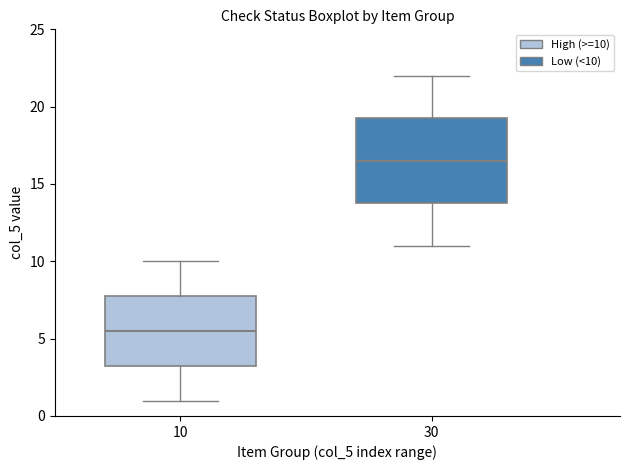

Reading left to right, read every box against the y-axis: the position of its median line, the range the box covers, and the ends of its whiskers. The values are not printed on the chart, so give them approximately, as read against the axis.

10: median 5.5, box 3.5 to 8.0, whiskers 1.0 to 10.0
30: median 16.5, box 14.0 to 19.5, whiskers 11.0 to 22.0